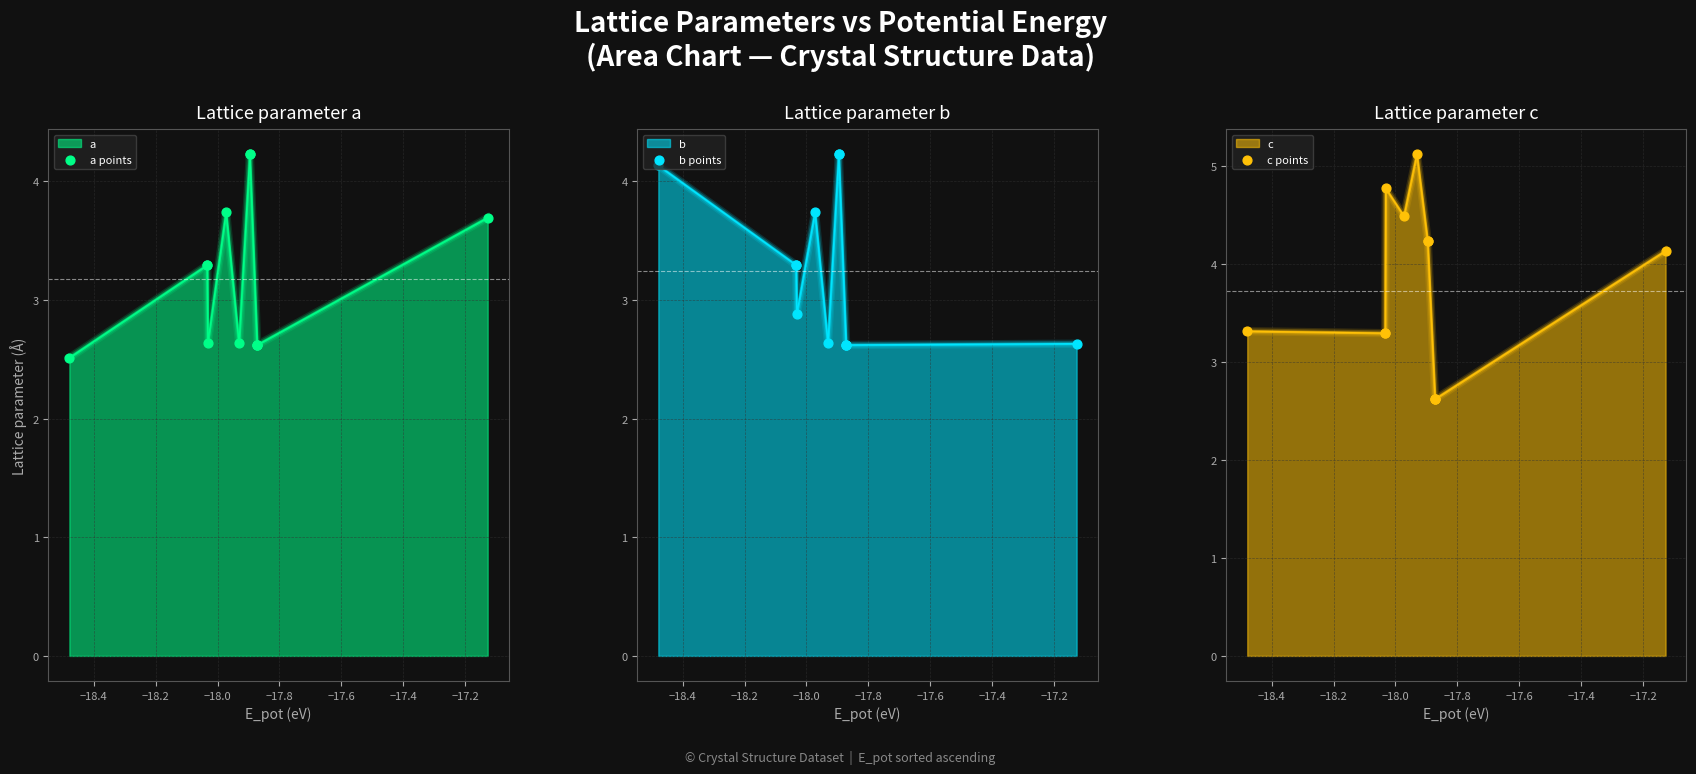

What are all the series names shown in the legend?

a points, b points, c points